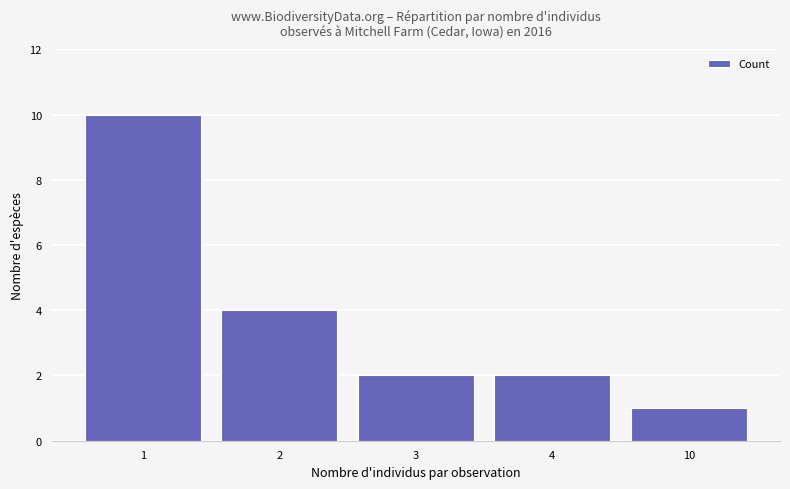

What is the change in value from 1 to 10?

-9